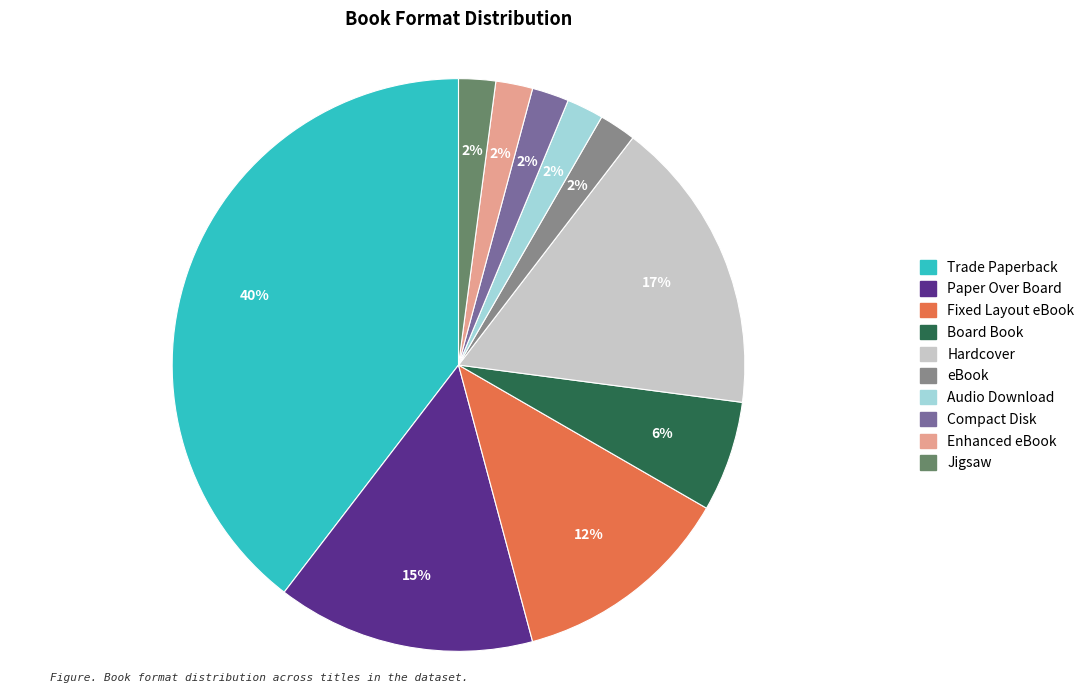

What portion of the pie excludes Jigsaw?

97.9%